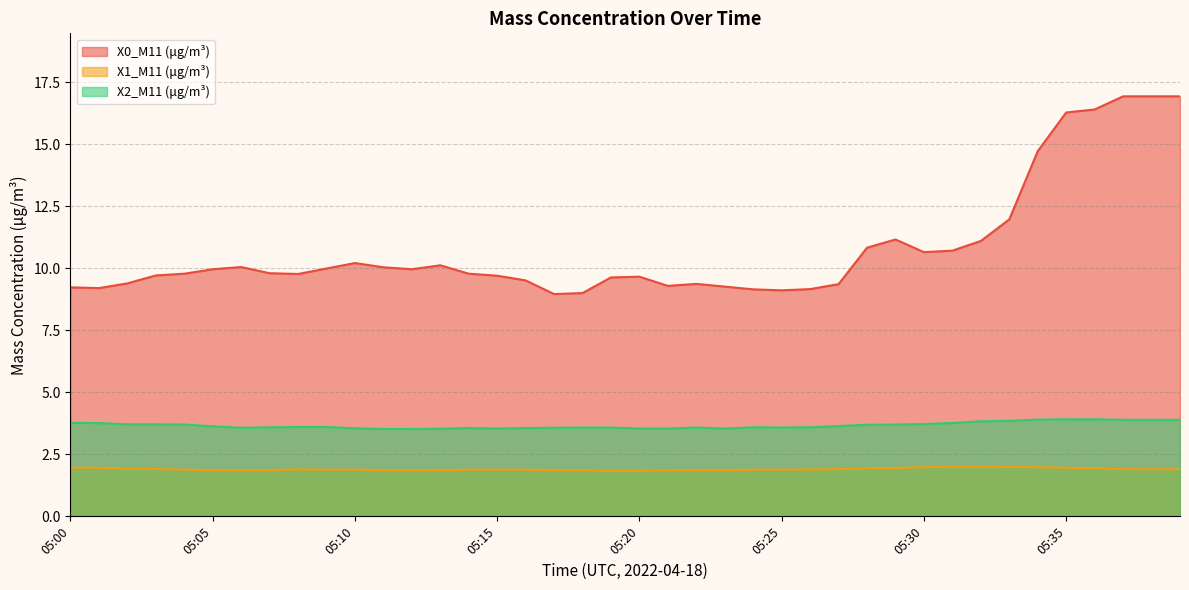

Count the X2_M11 (μg/m³) values in the range 3 to 4.

40